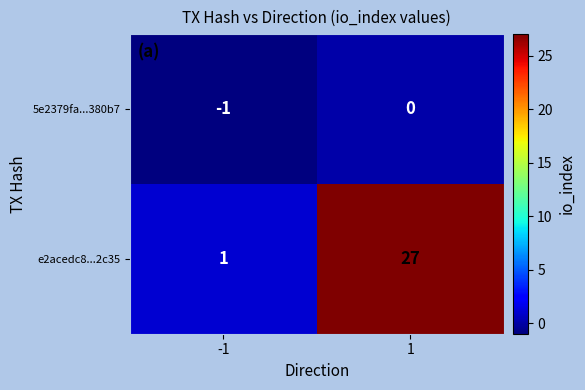

What is the smallest value displayed?

-1